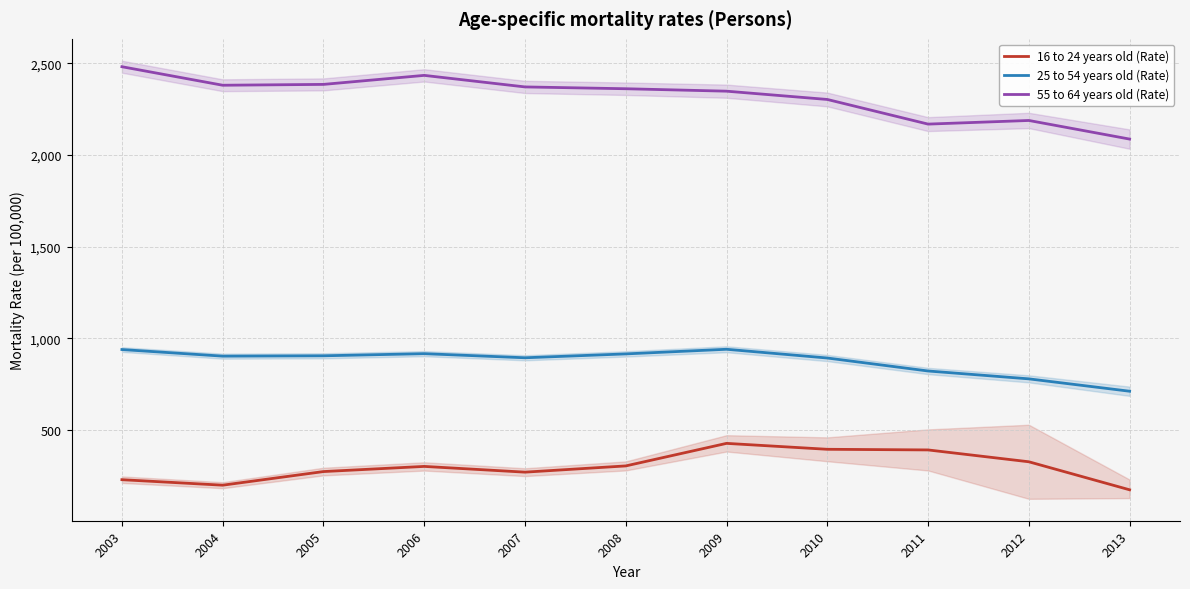

True or false: 55 to 64 years old (Rate) and 16 to 24 years old (Rate) cross at least once.

False